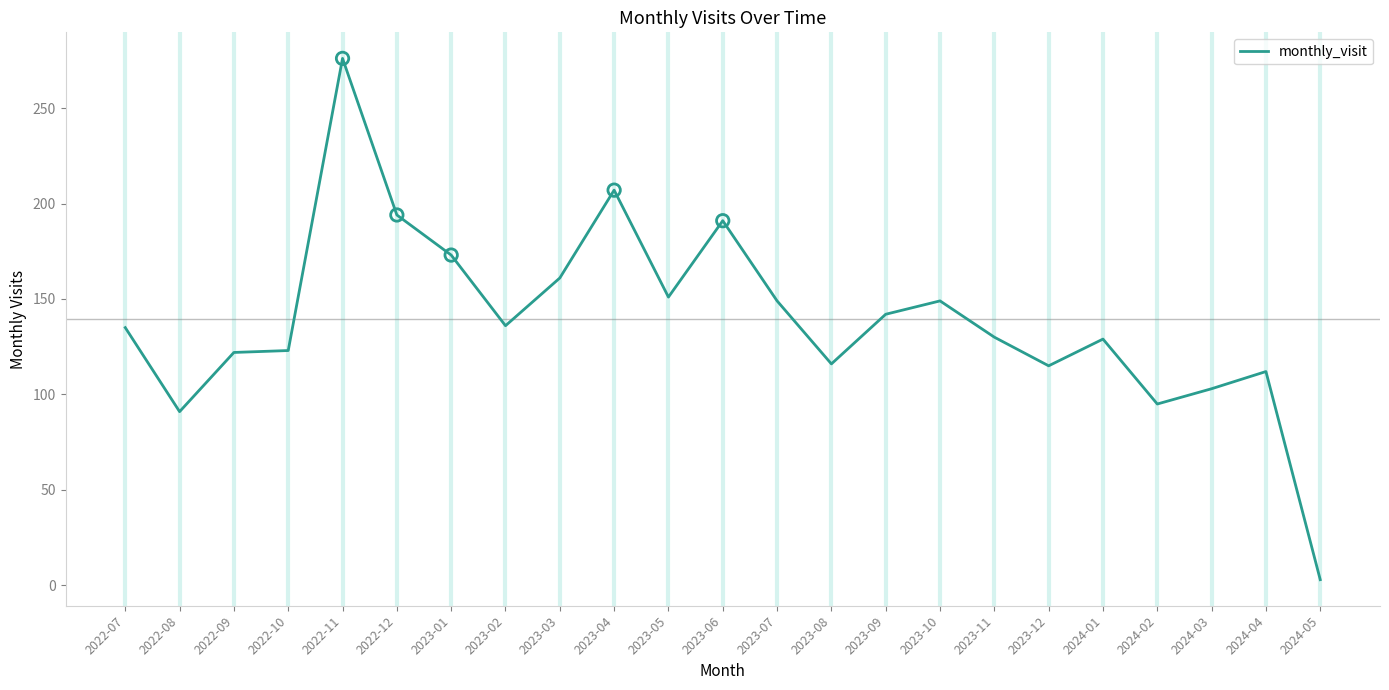

Which has a higher value, 2022-12 or 2024-02?

2022-12